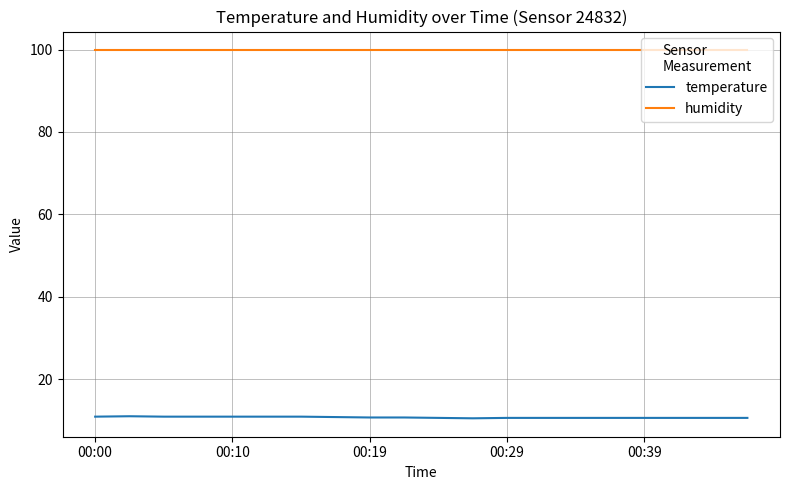

Which series has the largest total across all categories?

humidity